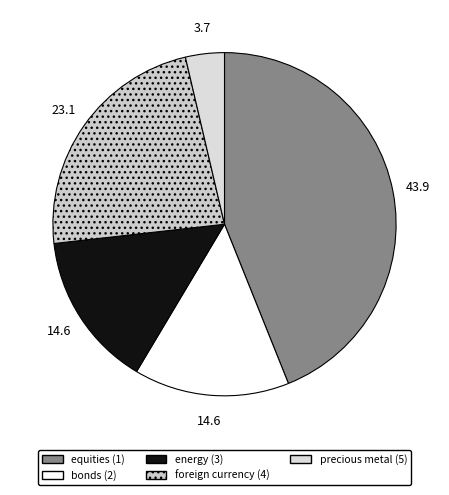

Which slice is the smallest?

precious metal (5)